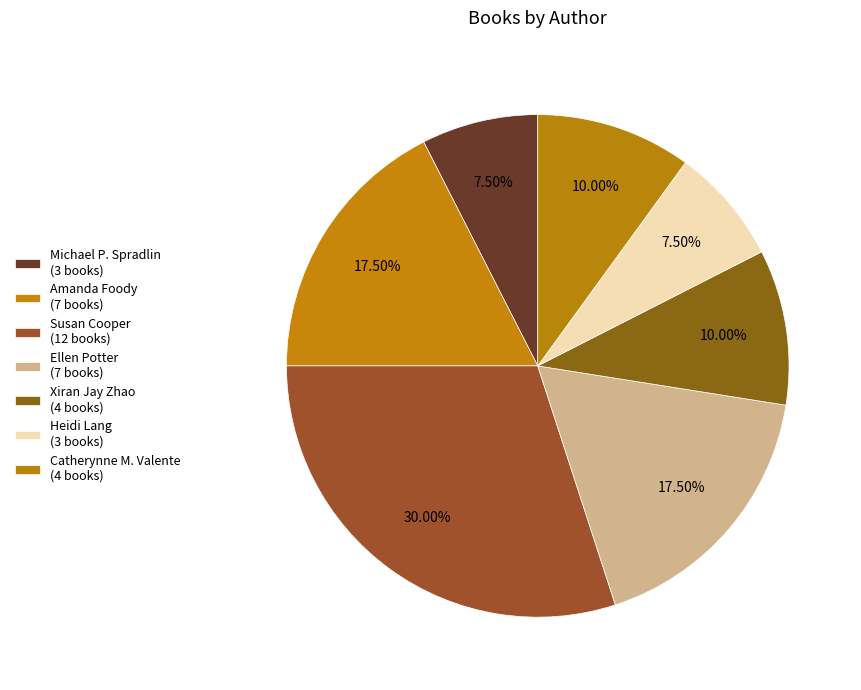

How many slices are in this pie chart?

7